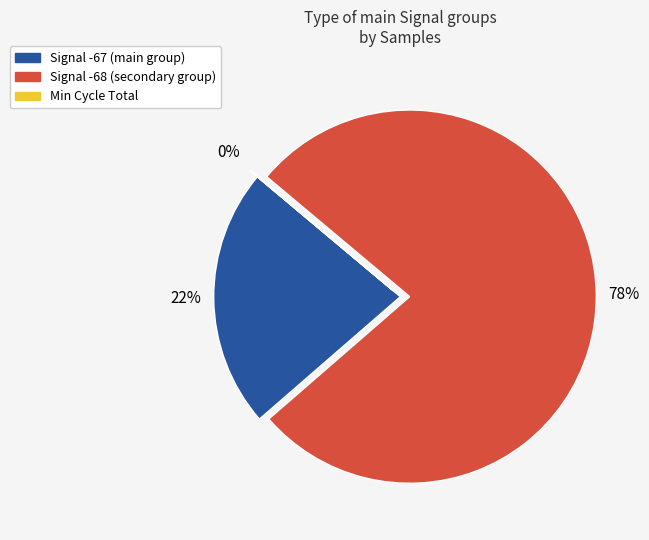

To the nearest percent, what is the difference between the largest and smallest slice percentages?

78%